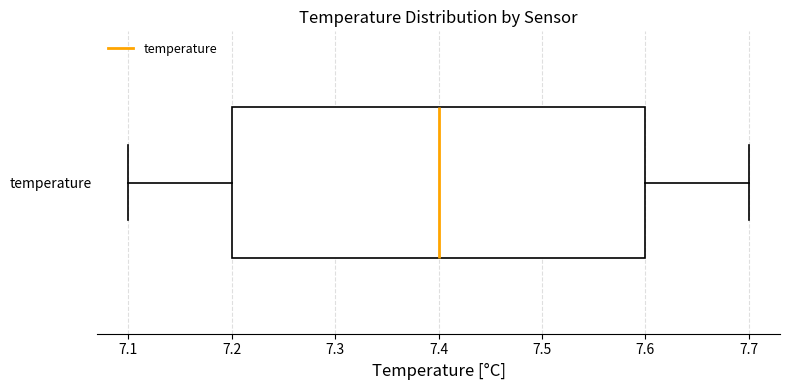

Transcribe this box plot: give where the median line is, the range the box spans, and where the two whiskers end, as read against the x-axis. The values are not printed on the chart, so give them approximately, as read against the axis.

median 7.4, box 7.2 to 7.6, whiskers 7.1 to 7.7